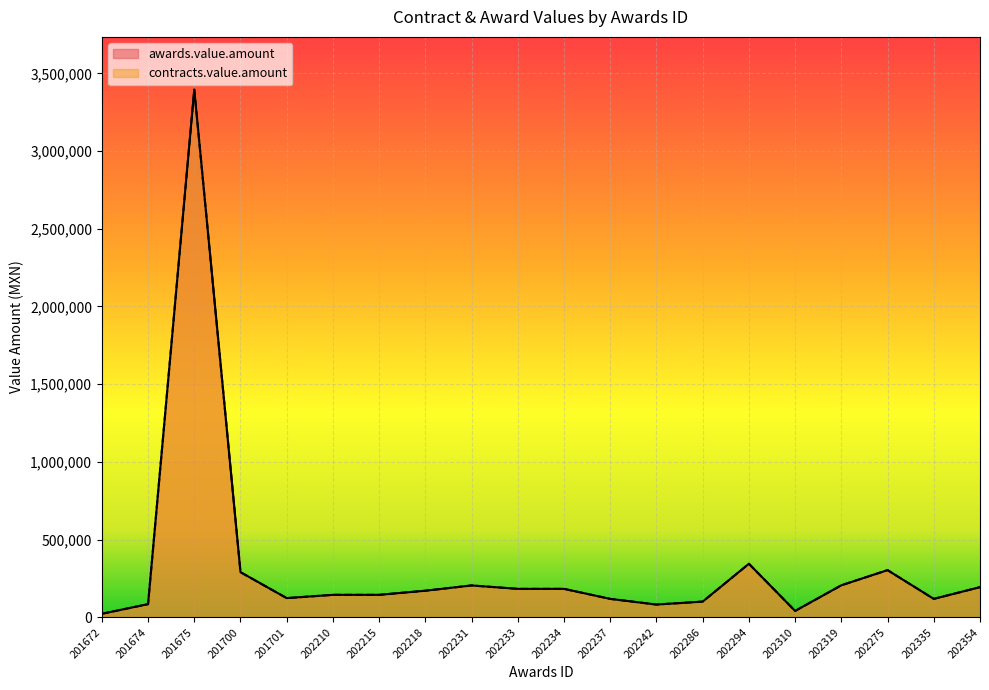

What is the value of the awards.value.amount point at the 5th from the left?

122944.0